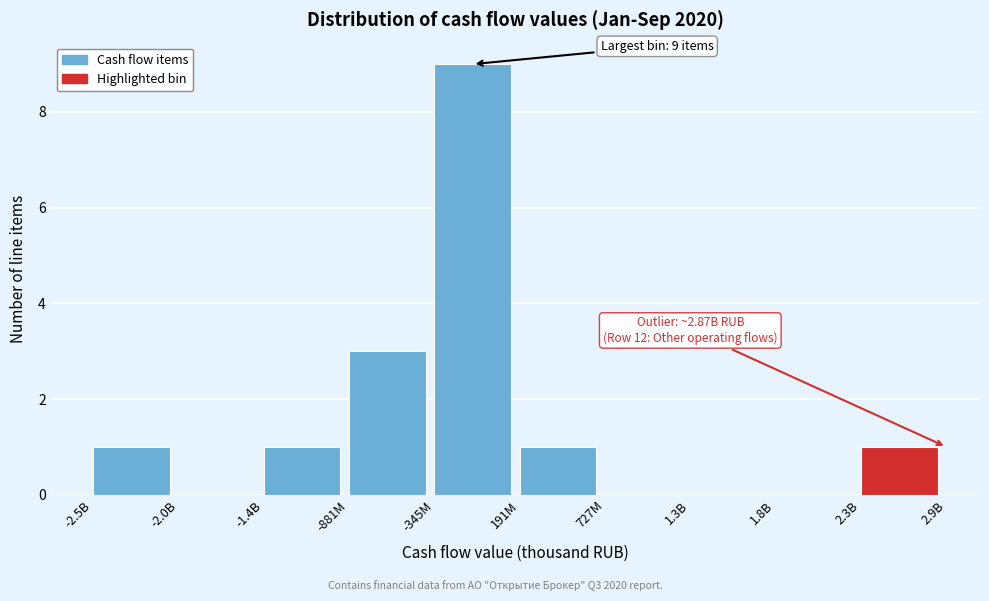

Reading right to left, extract all data points from this chart.

2.3B=1	1.8B=0	1.3B=0	727M=0	191M=1	-345M=9	-881M=3	-1.4B=1	-2.0B=0	-2.5B=1